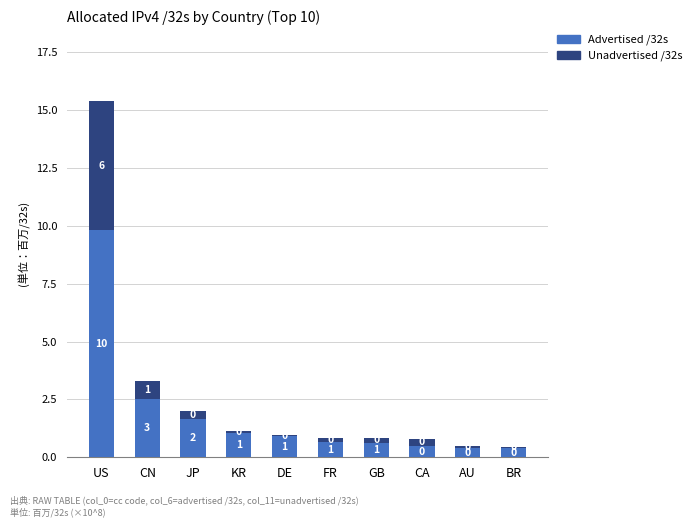

What is the total value across all series at DE?

1.0